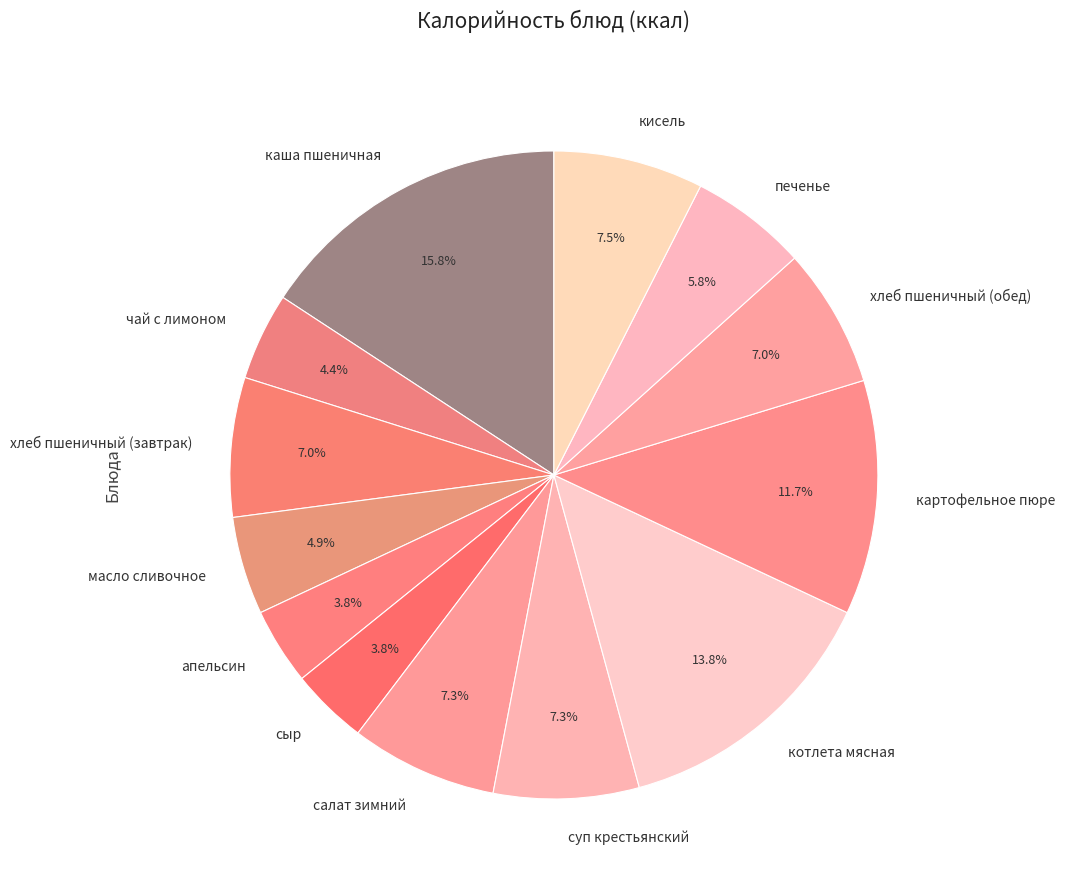

What is the largest slice in the pie chart?

каша пшеничная